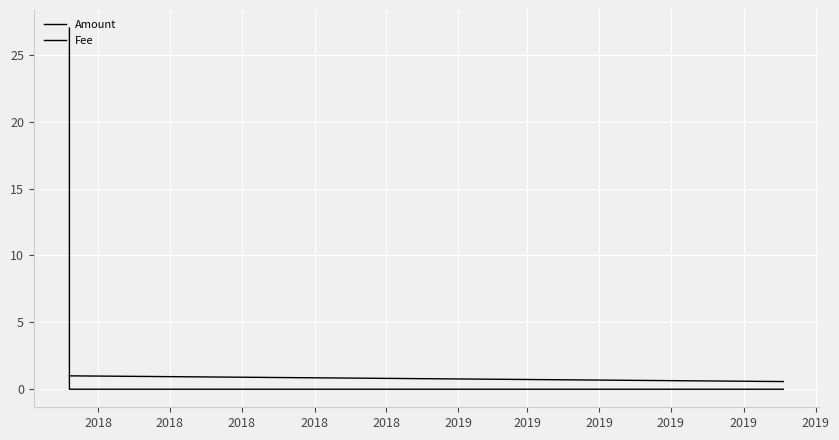

Which category has the lowest value in the Amount series?

2018